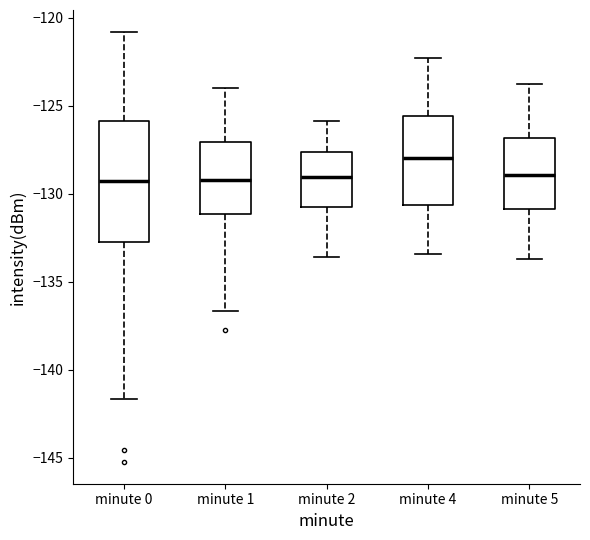

Which box is the tallest, from its lower edge to its upper edge?

minute 0